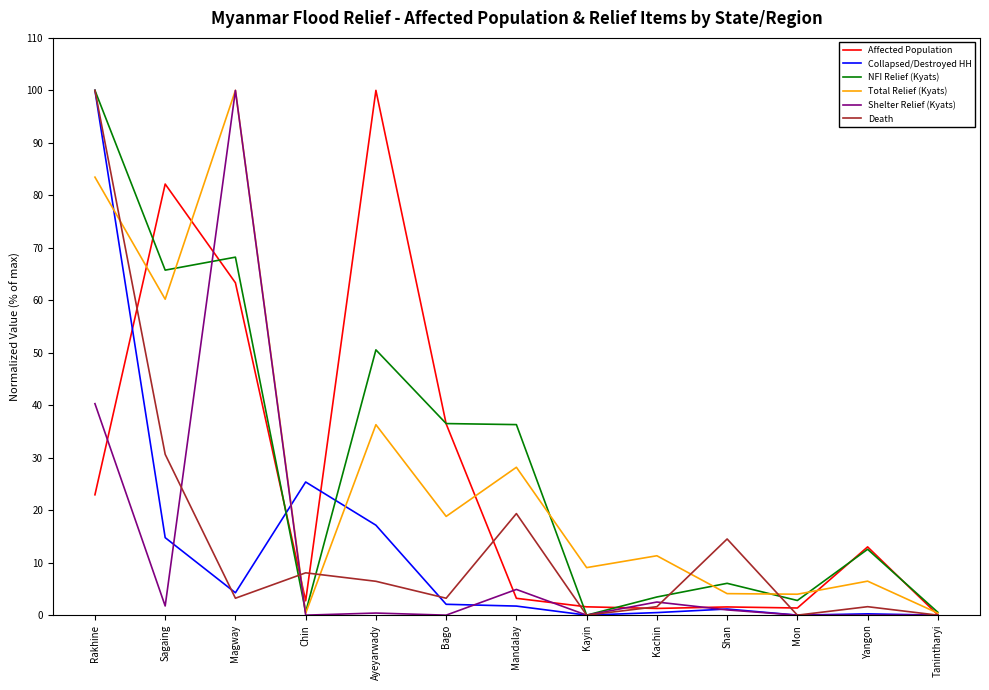

Which series has the largest total across all categories?

NFI Relief (Kyats)